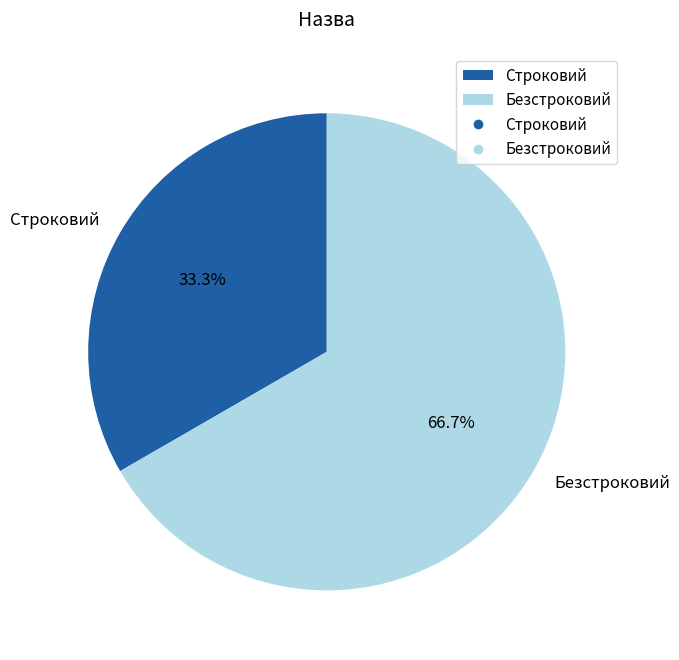

Rank the categories by value from lowest to highest.

Строковий, Безстроковий